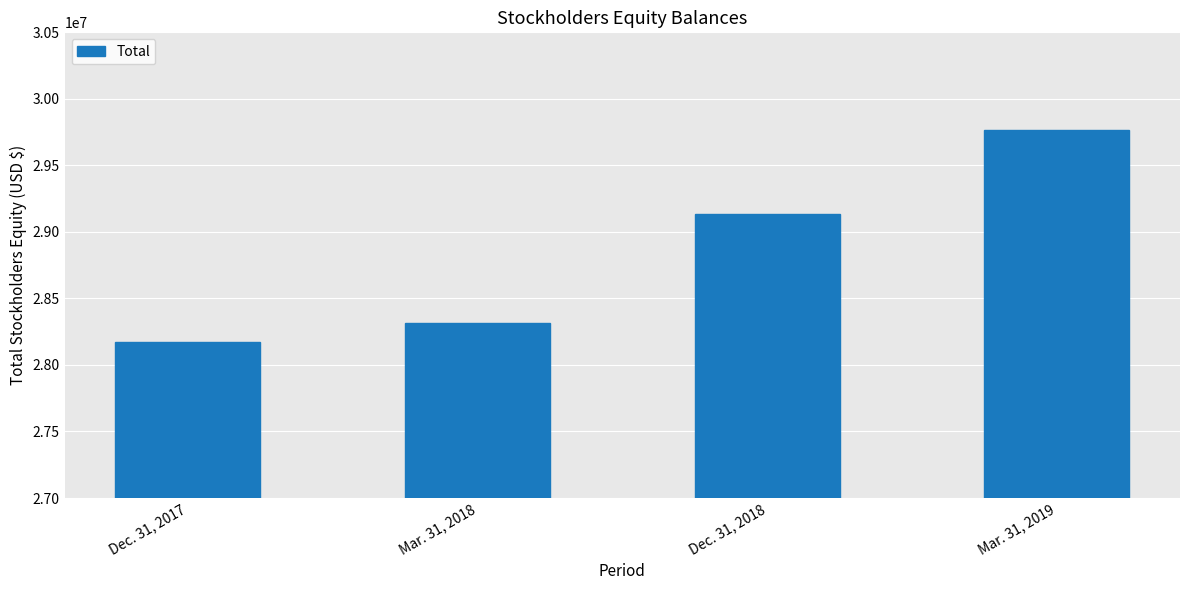

Rank the categories by value from highest to lowest.

Mar. 31, 2019, Dec. 31, 2018, Mar. 31, 2018, Dec. 31, 2017